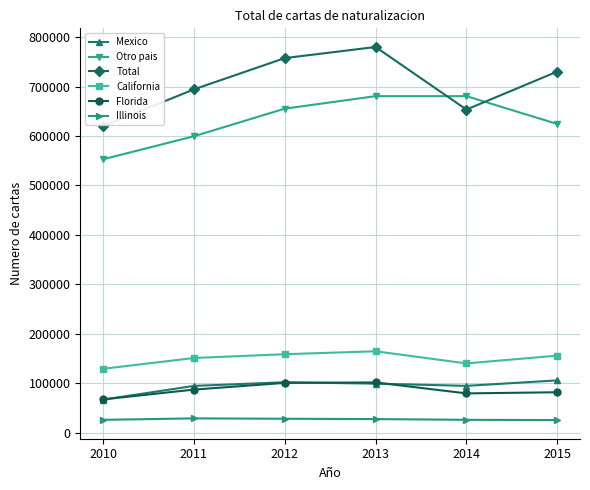

True or false: California and Mexico cross at least once.

False